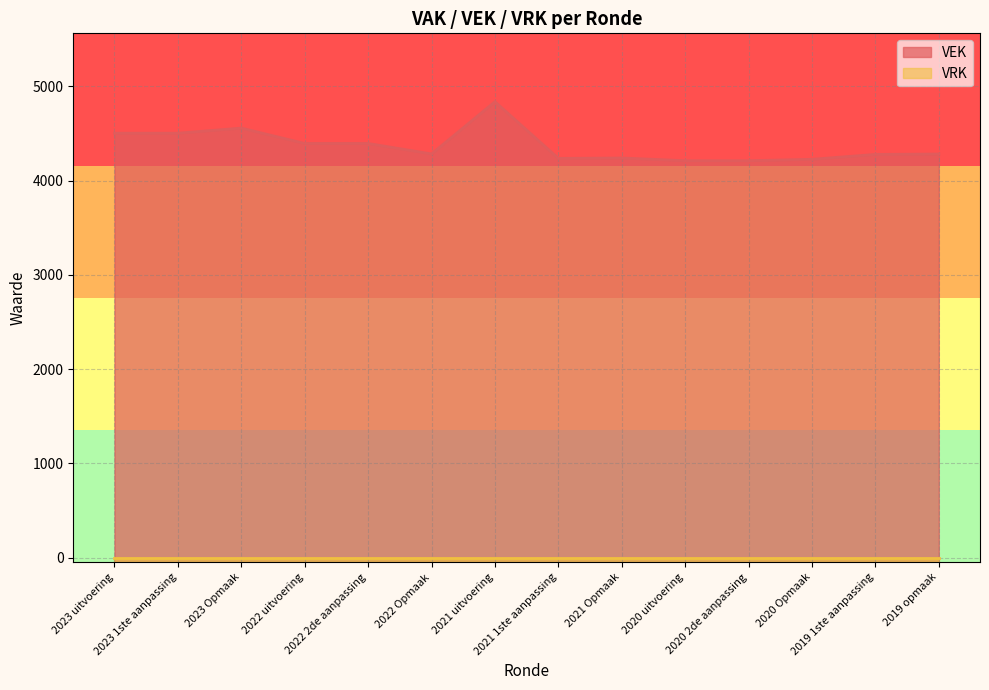

How many lines are shown in the chart?

2